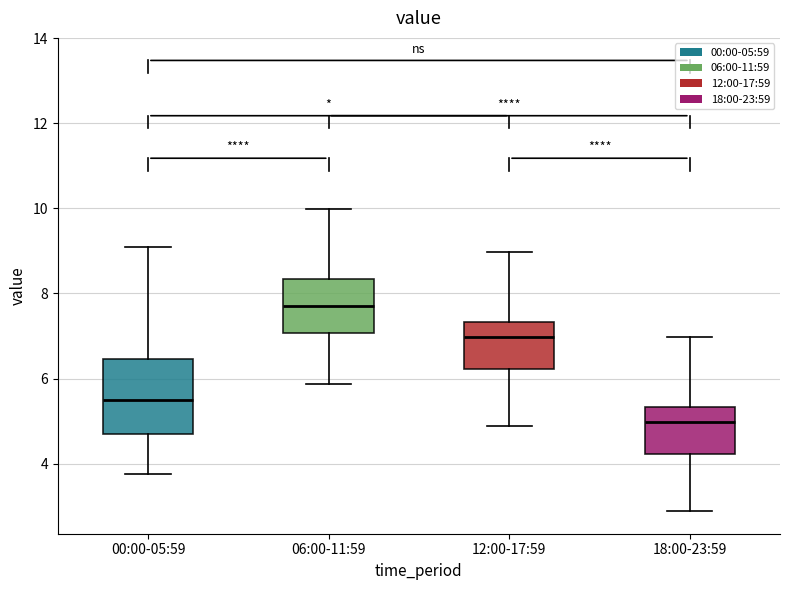

Which box's median line is the highest?

06:00-11:59